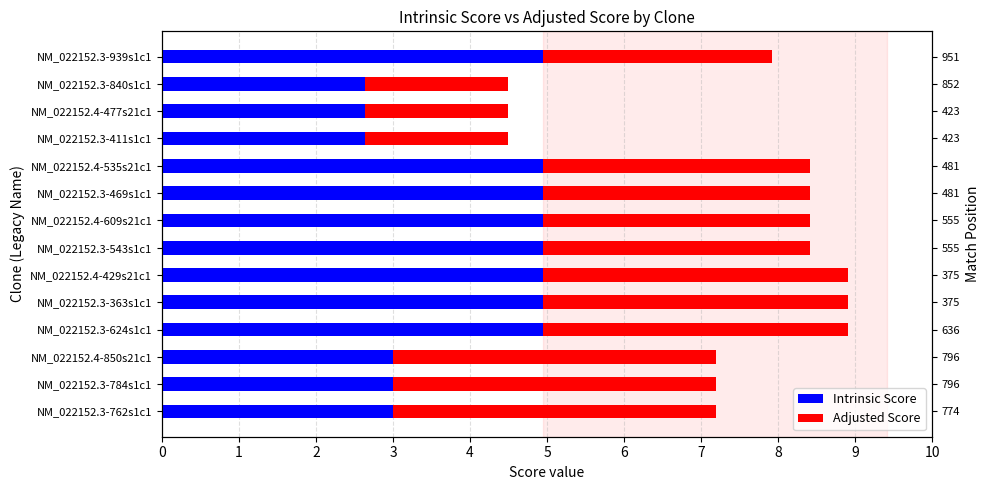

How many values in the Adjusted Score series are below 3?

4